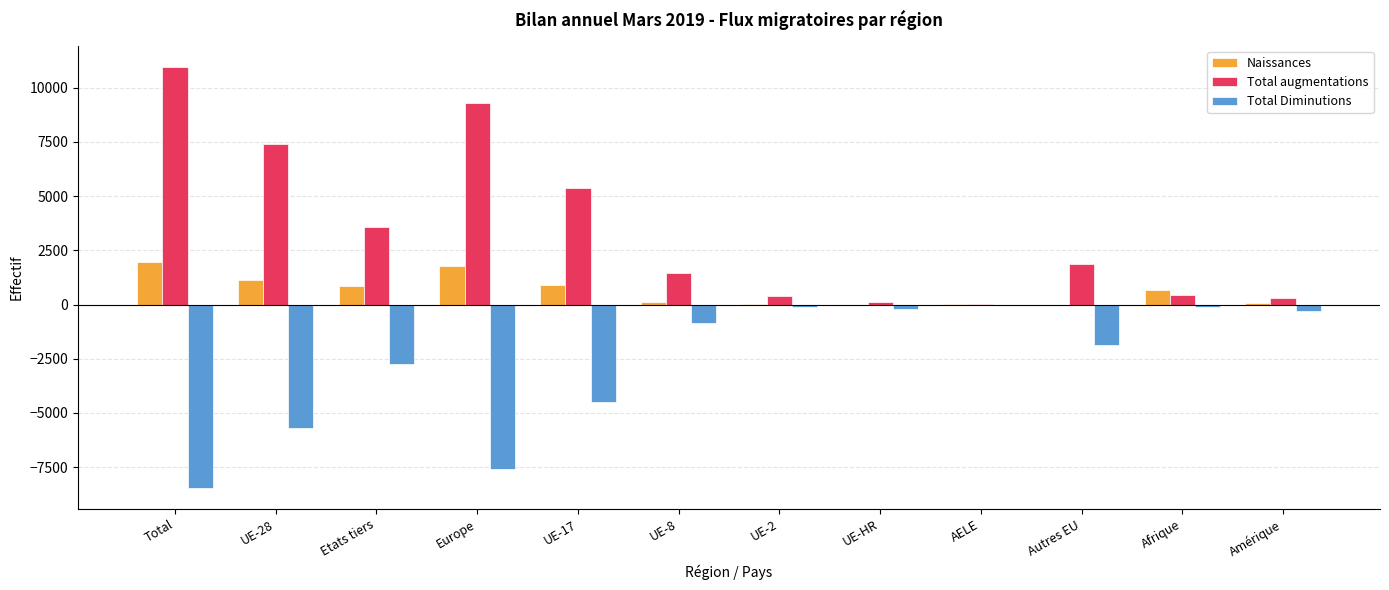

Are the bars horizontal?

No